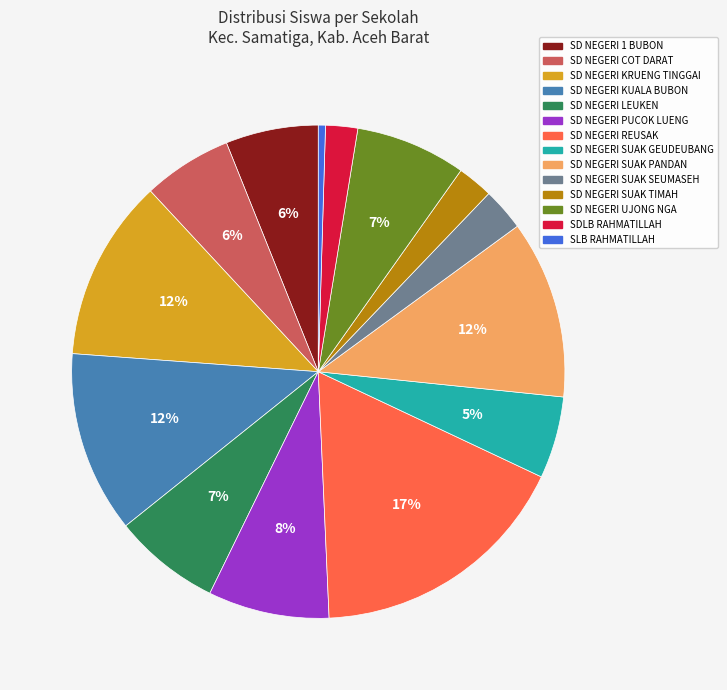

What percentage is the SD NEGERI UJONG NGA slice, to the nearest percent?

7%